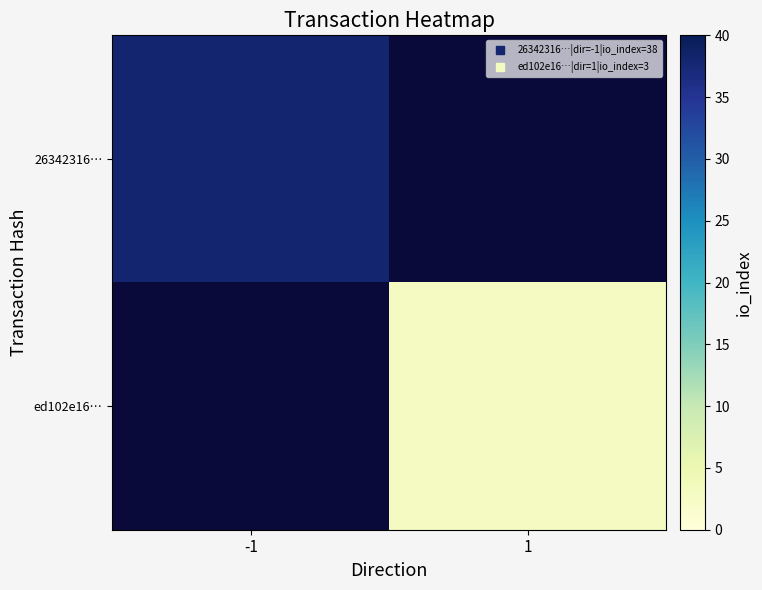

How many series are shown in this chart?

2